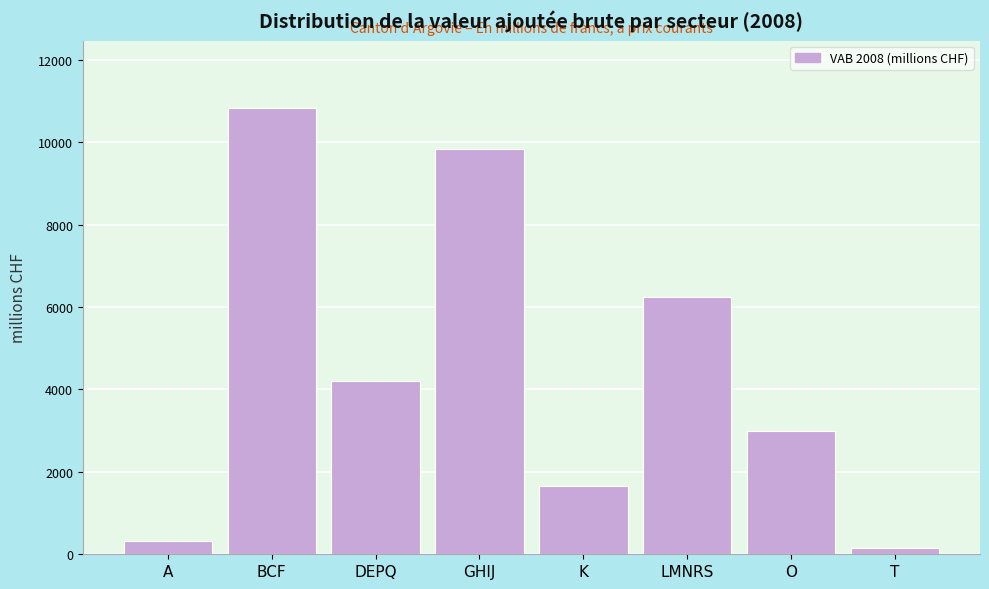

Reading left to right, extract all data points from this chart.

A=319.4	BCF=10836.0	DEPQ=4204.7	GHIJ=9822.7	K=1647.6	LMNRS=6241.3	O=2992.3	T=151.3